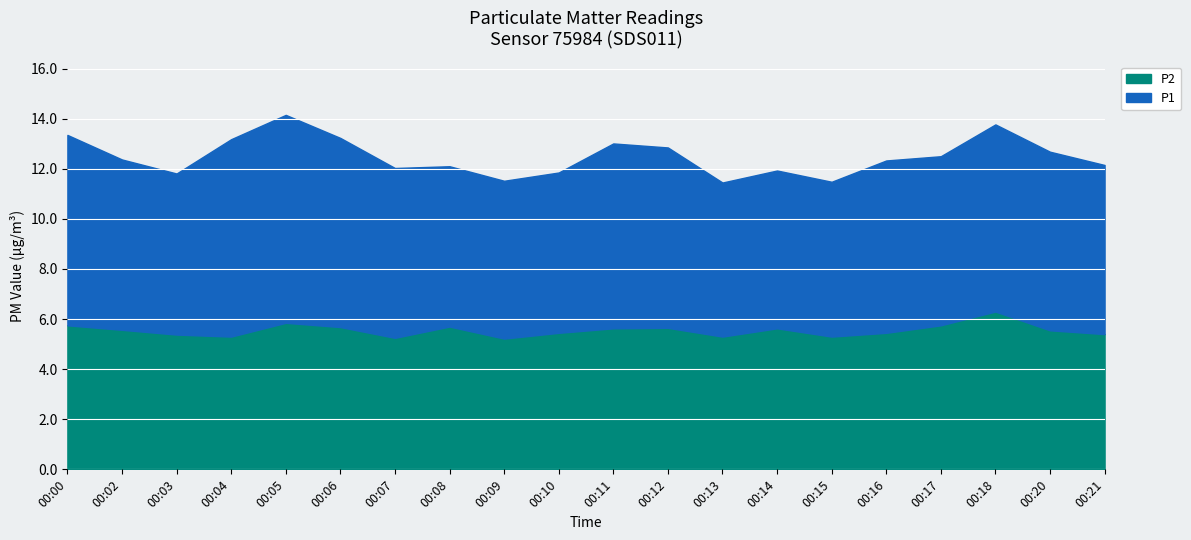

How many lines are shown in the chart?

2